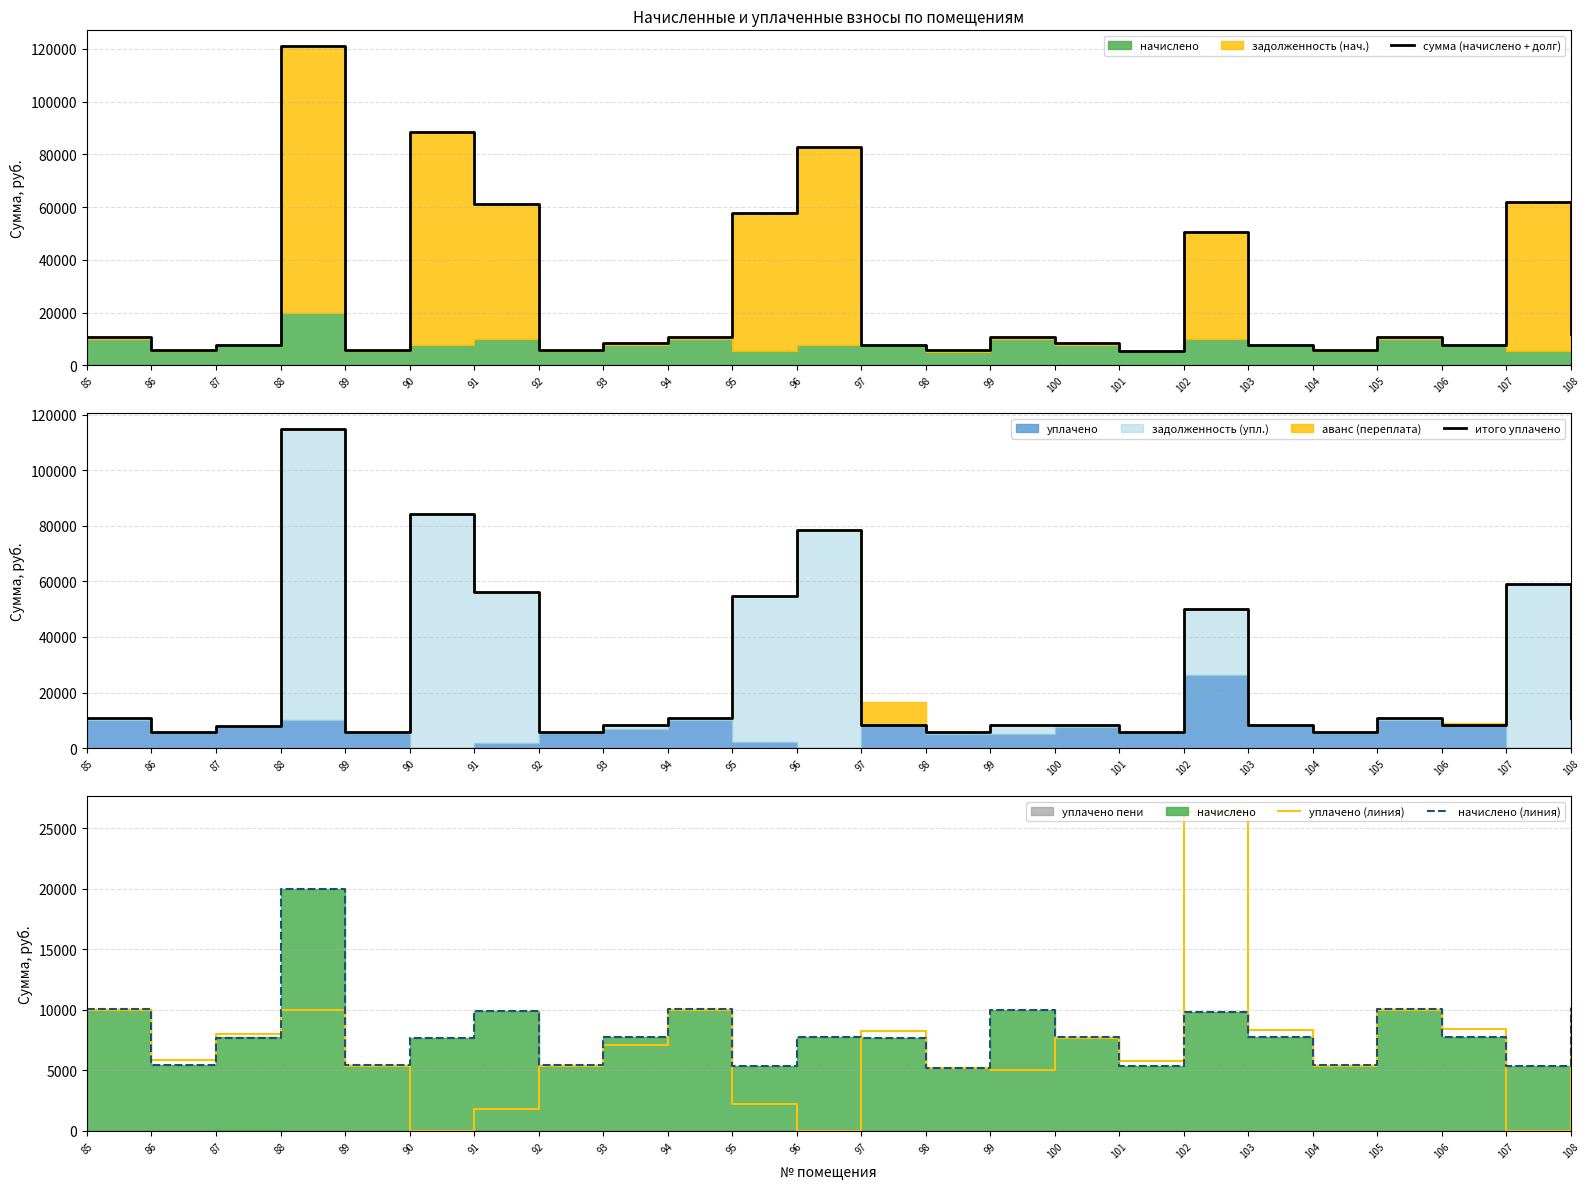

What is the spread (max minus min) of values at 94?

879.2